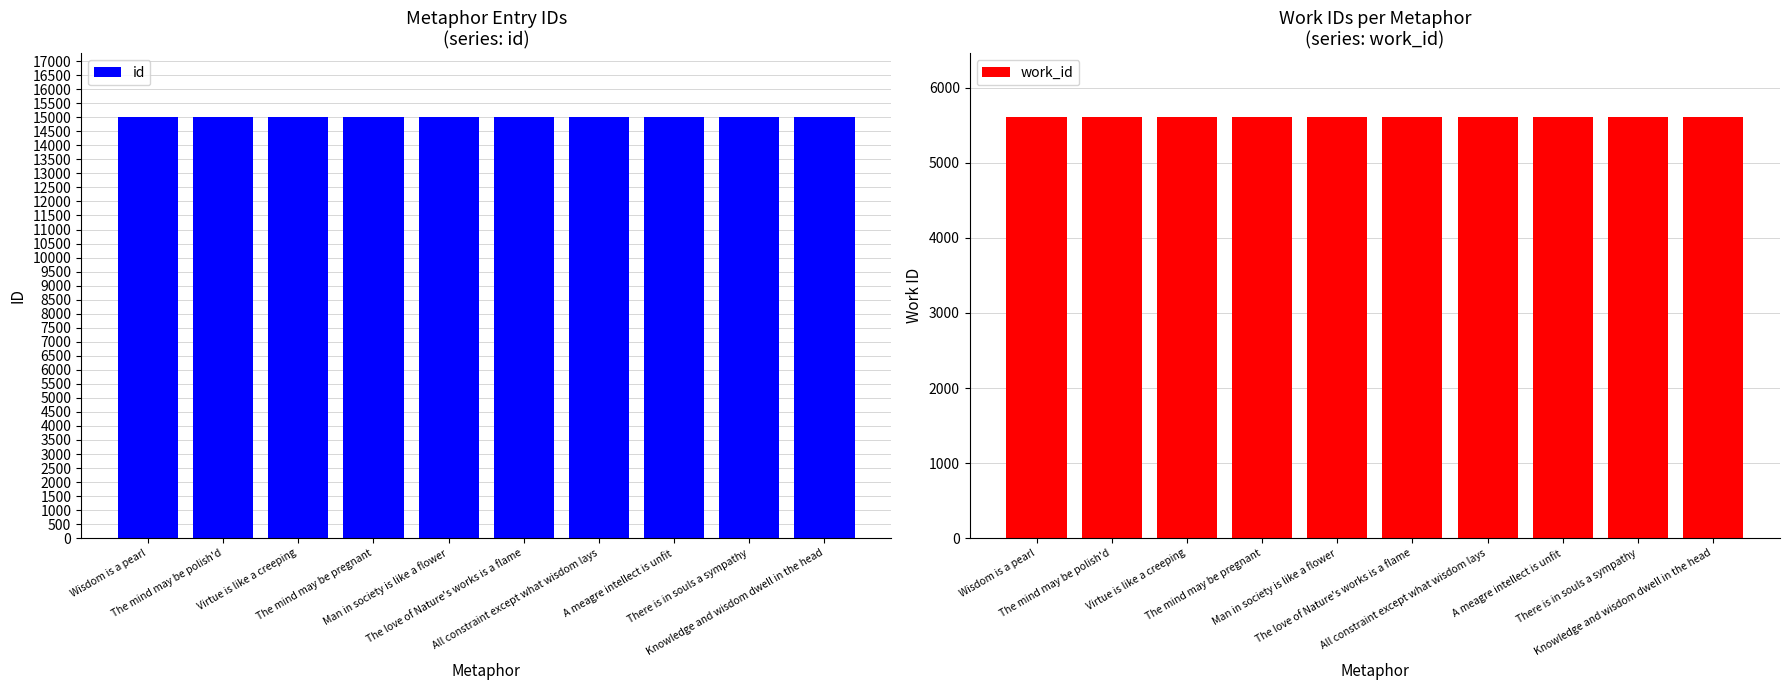

List the series in order of their overall mean, highest first.

id, work_id